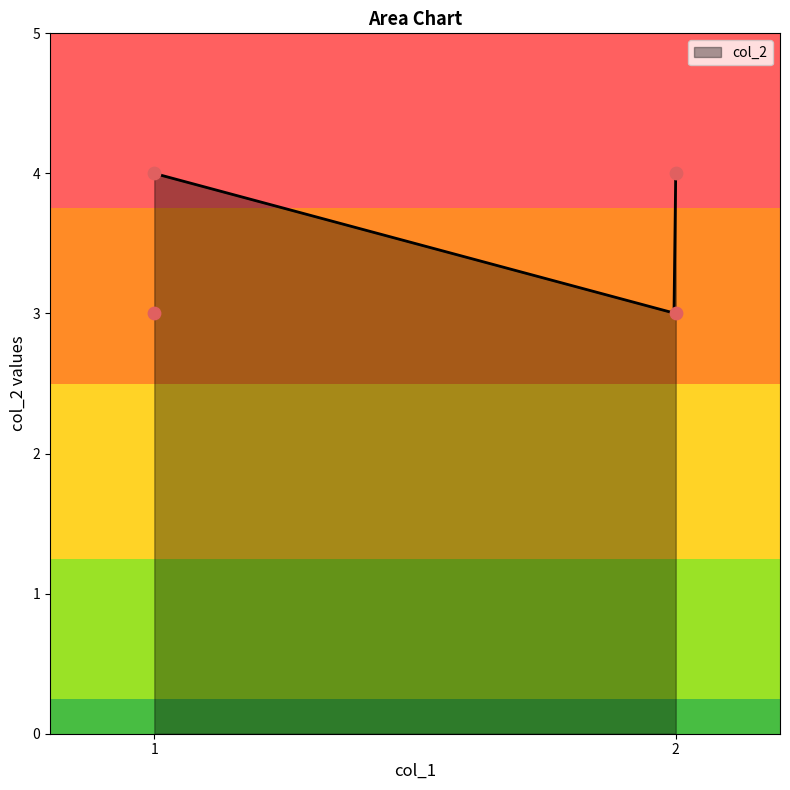

Approximately how many times larger is the value at 1 compared to 2?

1.0